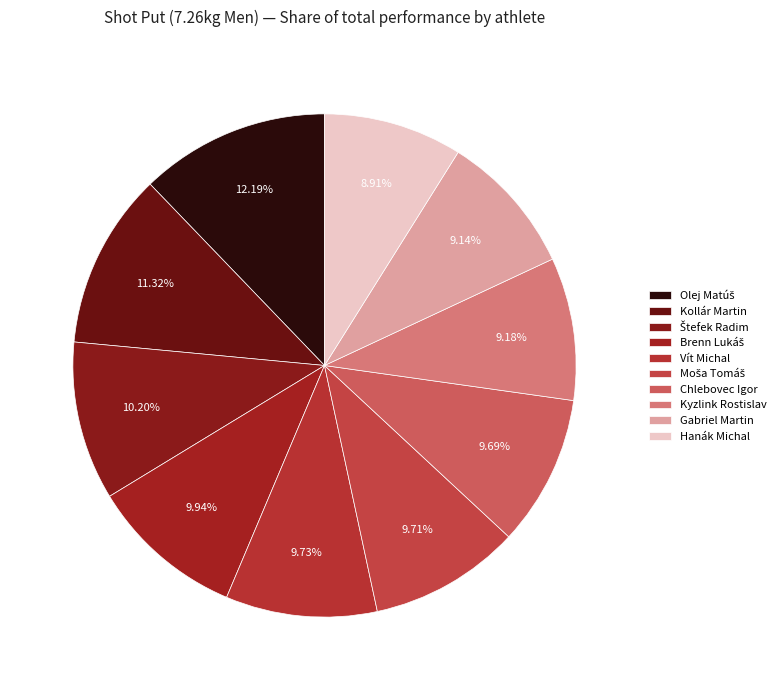

Count the number of slices in the pie.

10